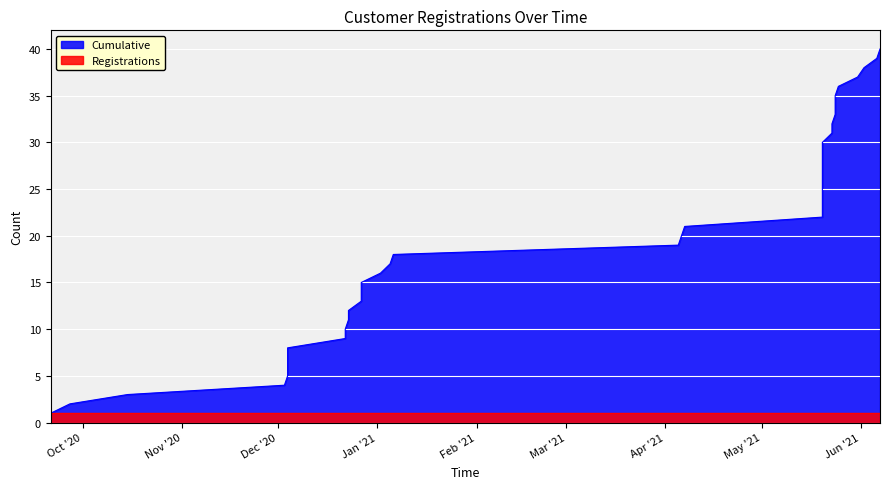

Reading left to right, list all the values displayed in this chart.

2020-09-21=1	2020-09-27=2	2020-10-15=3	2020-12-03=4	2020-12-04=5	2020-12-04=6	2020-12-04=7	2020-12-04=8	2020-12-22=9	2020-12-22=10	2020-12-23=11	2020-12-23=12	2020-12-27=13	2020-12-27=14	2020-12-27=15	2021-01-02=16	2021-01-05=17	2021-01-06=18	2021-04-05=19	2021-04-06=20	2021-04-07=21	2021-05-20=22	2021-05-20=23	2021-05-20=24	2021-05-20=25	2021-05-20=26	2021-05-20=27	2021-05-20=28	2021-05-20=29	2021-05-20=30	2021-05-23=31	2021-05-23=32	2021-05-24=33	2021-05-24=34	2021-05-24=35	2021-05-25=36	2021-05-31=37	2021-06-02=38	2021-06-06=39	2021-06-07=40